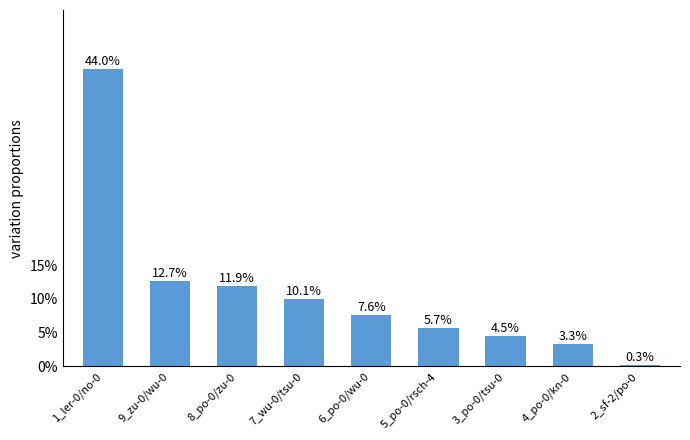

What is the label of the 9th bar from the right?

1_ler-0/no-0